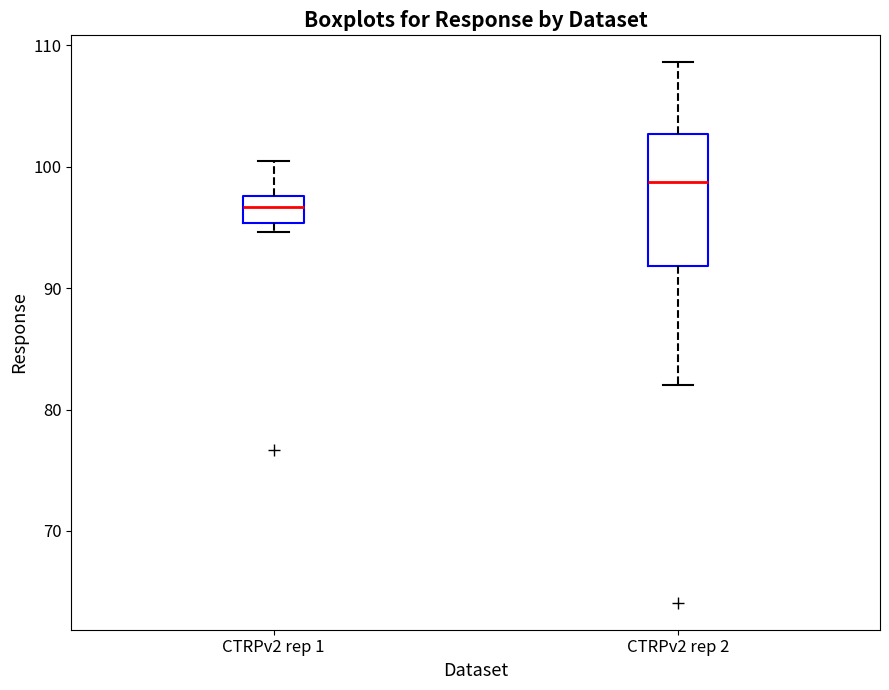

Which box's median line is the lowest?

CTRPv2 rep 1